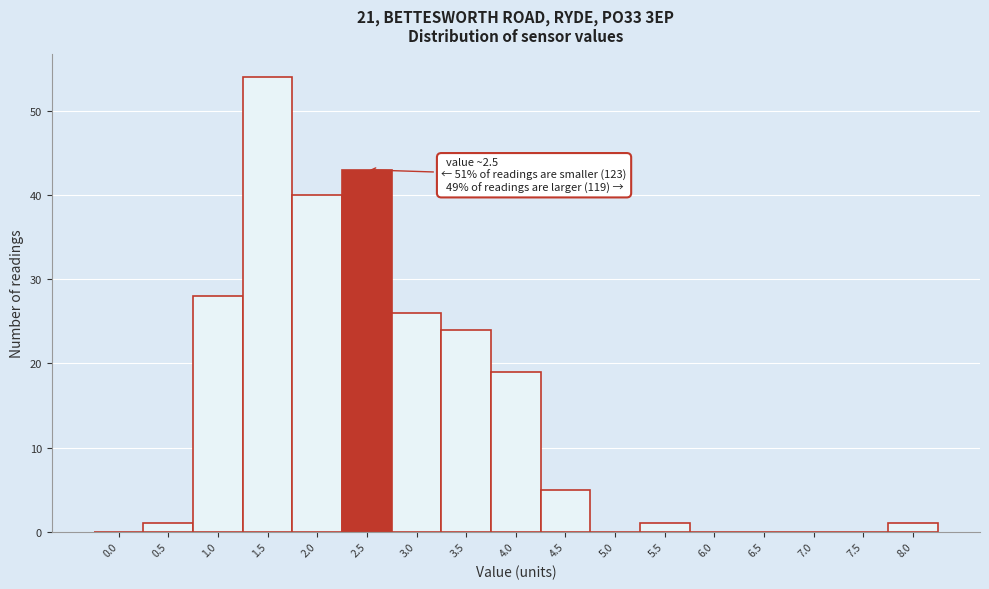

Reading left to right, transcribe all the data shown in this chart.

0.0=0	0.5=1	1.0=28	1.5=54	2.0=40	2.5=43	3.0=26	3.5=24	4.0=19	4.5=5	5.0=0	5.5=1	6.0=0	6.5=0	7.0=0	7.5=0	8.0=1